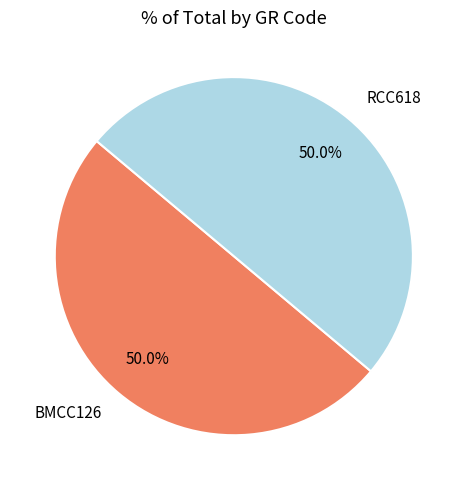

To the nearest percent, what is the combined percentage of RCC618 and BMCC126?

100%